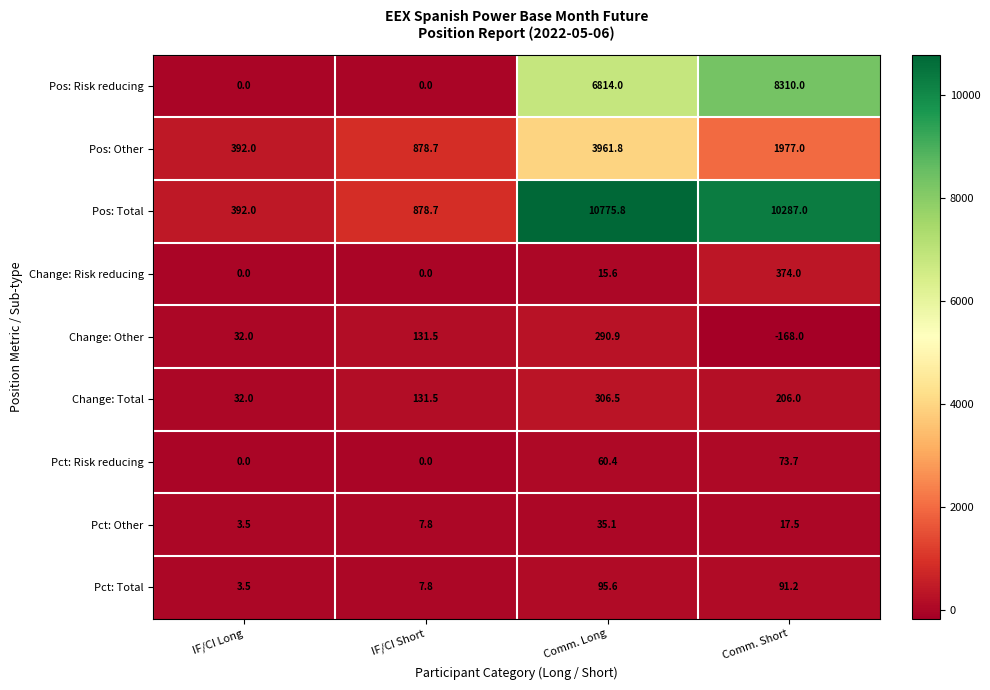

How many data points does each series have?

4